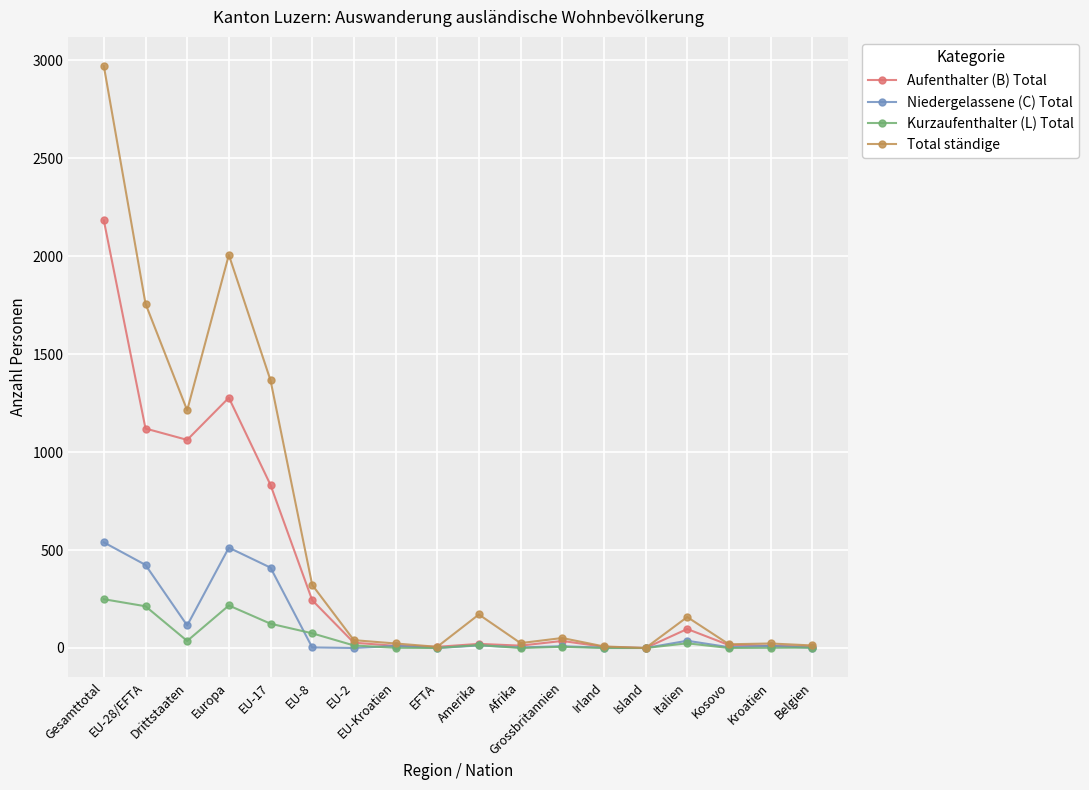

True or false: Aufenthalter (B) Total has more than 0 points higher than both neighbors.

True